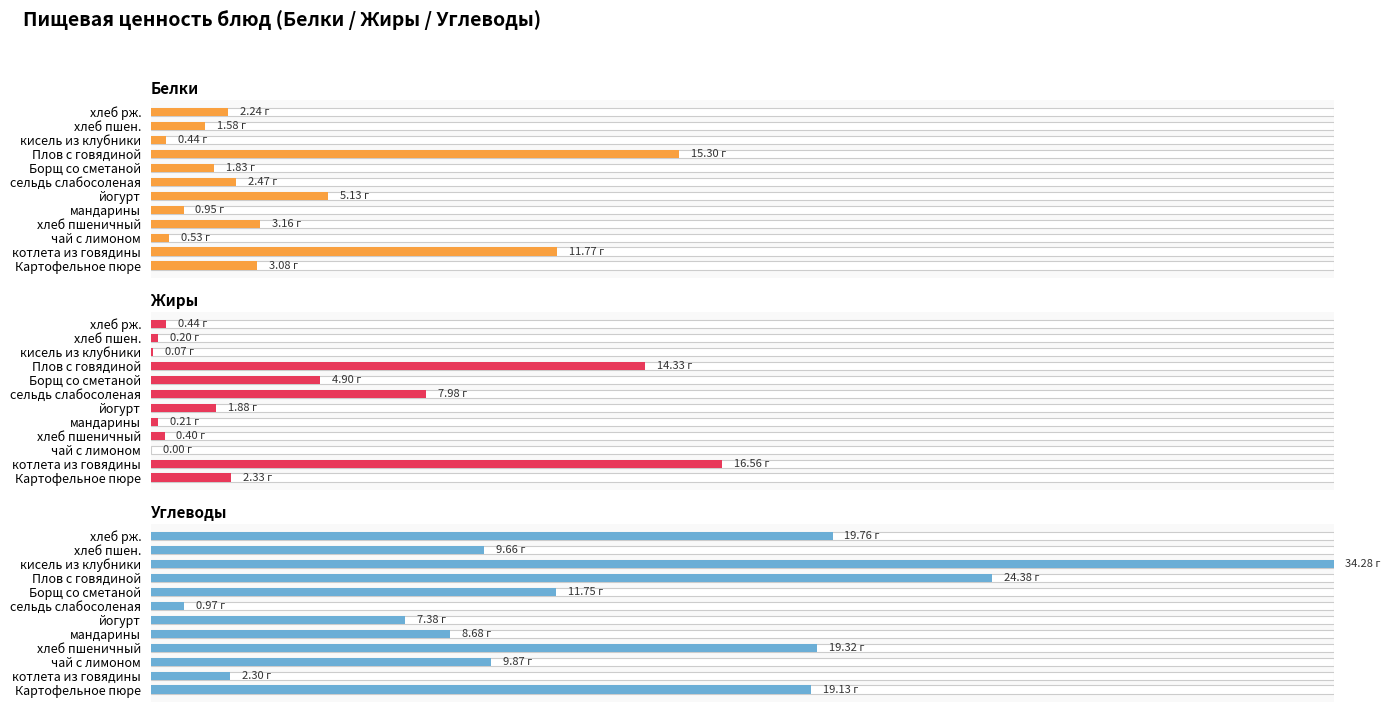

Is it true that Углеводы equals 49.1 at чай с лимоном?

False